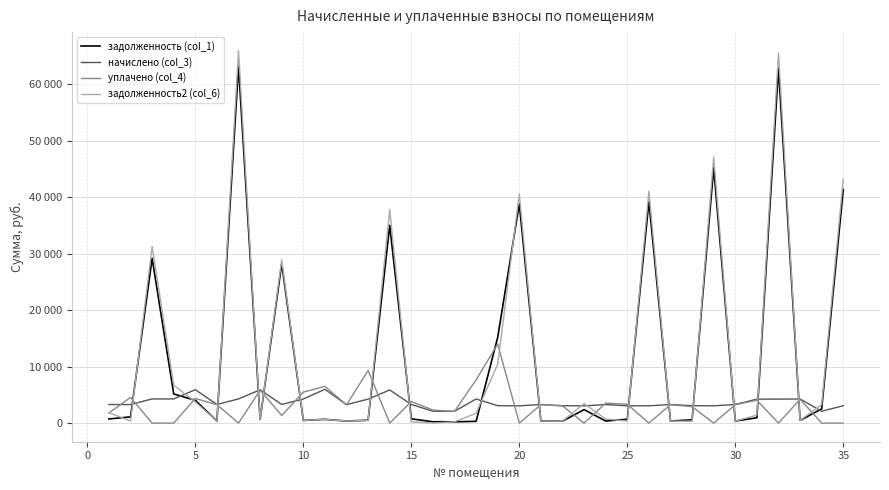

At how many categories does at least one series exceed 24153?

9